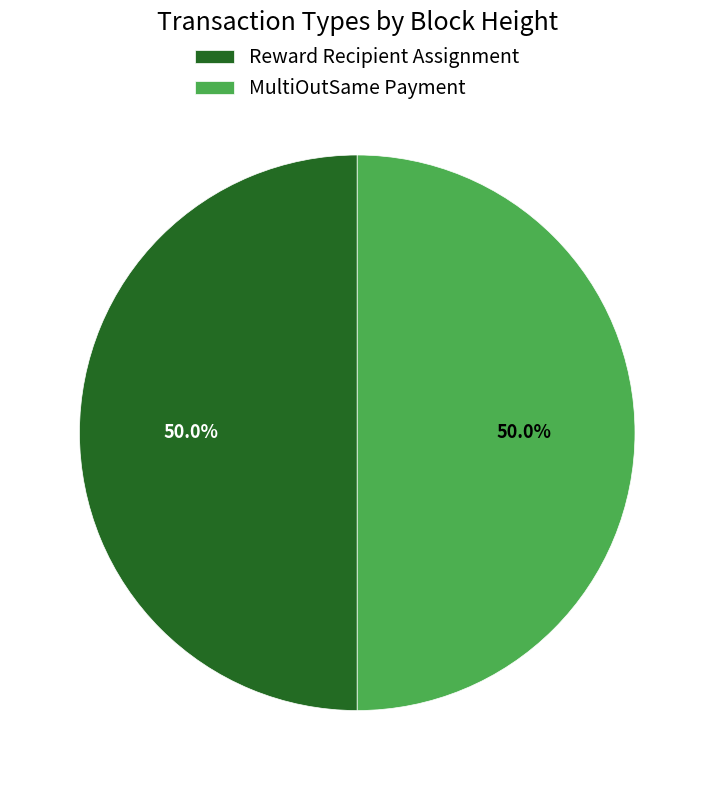

Approximately how many times larger is the value at MultiOutSame Payment compared to Reward Recipient Assignment?

1.0